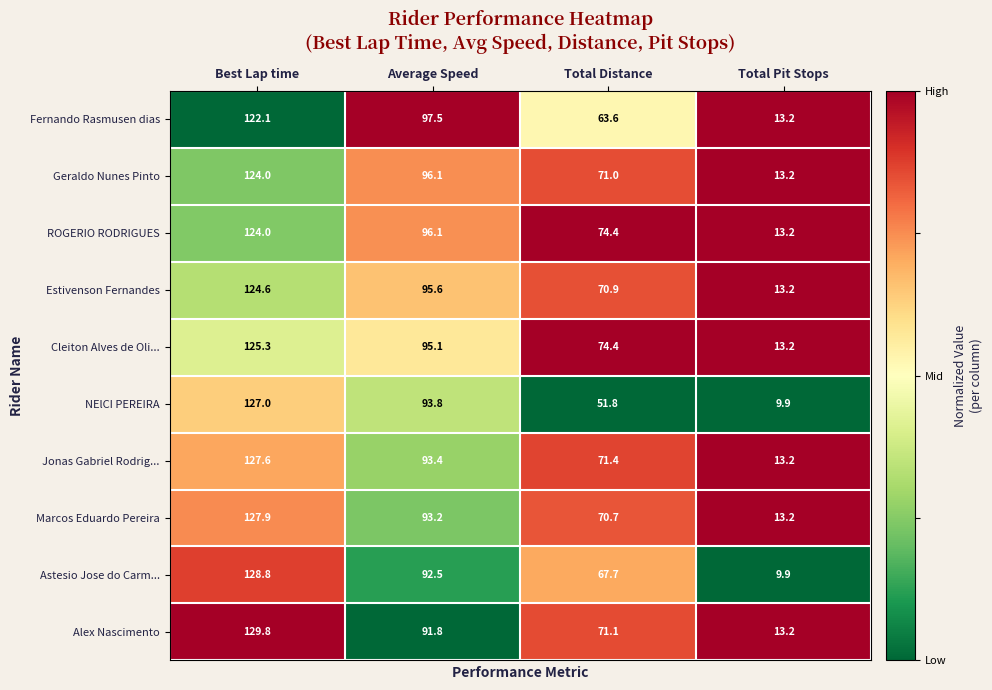

Which series has the largest range (max minus min)?

Astesio Jose do Carm...